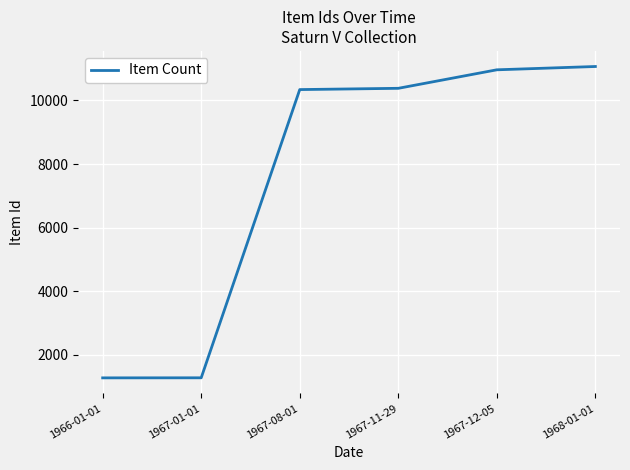

What is the ratio of the value at 1967-11-29 to the value at 1968-01-01?

0.9